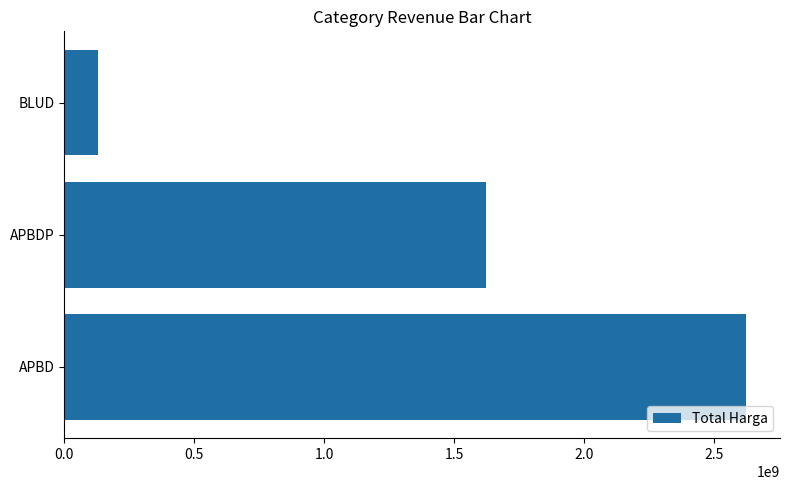

What is the difference between the second highest and minimum values?

1492227150